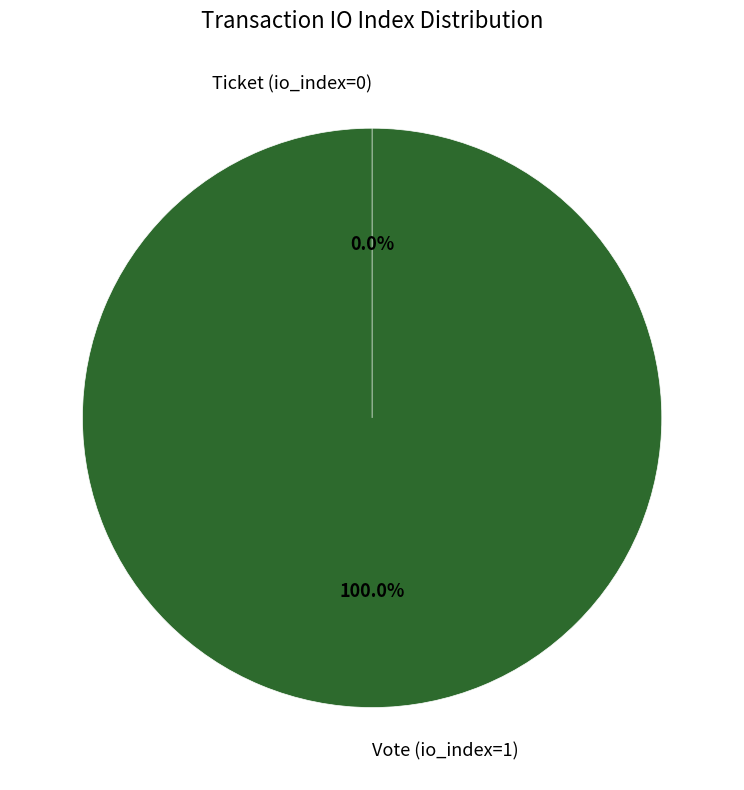

How many slices are in this pie chart?

2